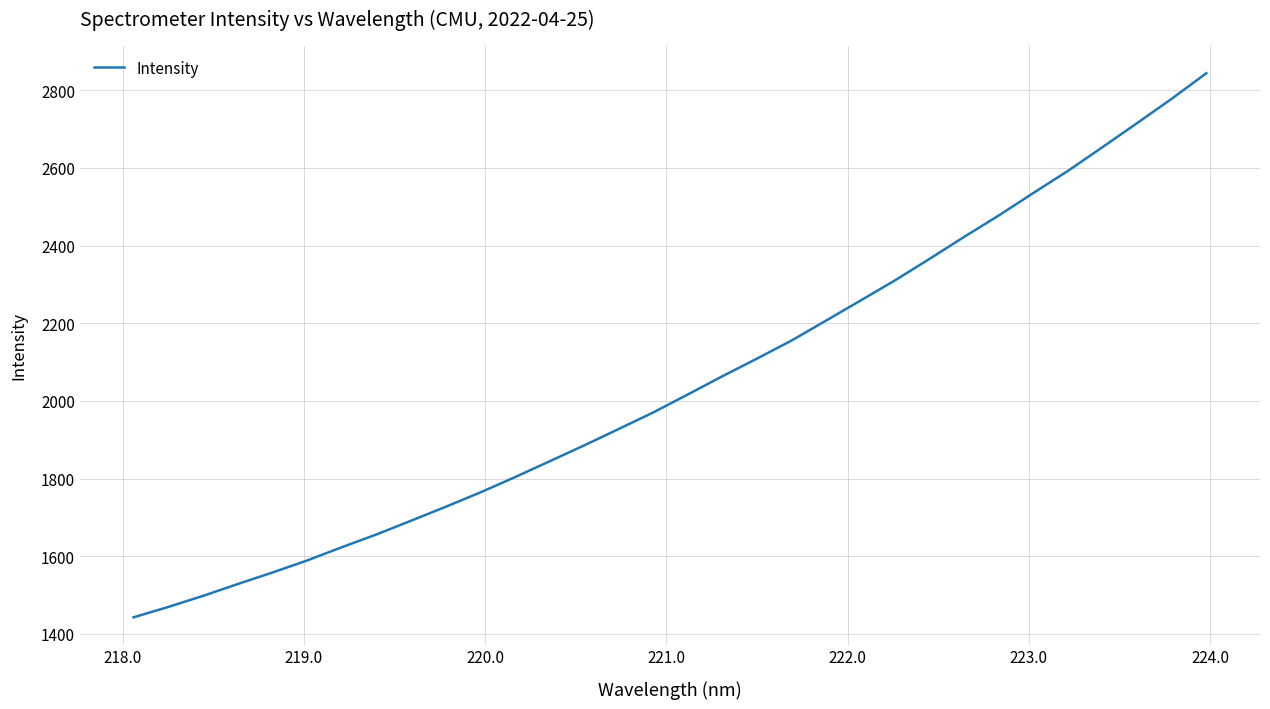

What is the average value?

2046.3